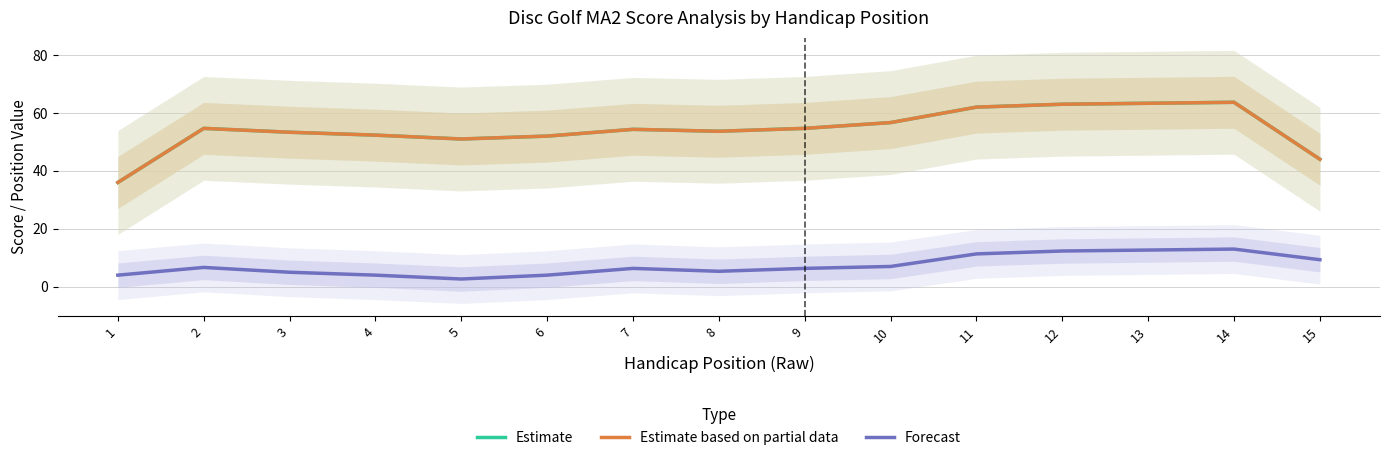

Read the Estimate value at 6.

52.0